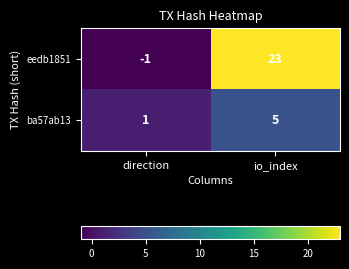

At which category is the sum across all series the highest?

io_index